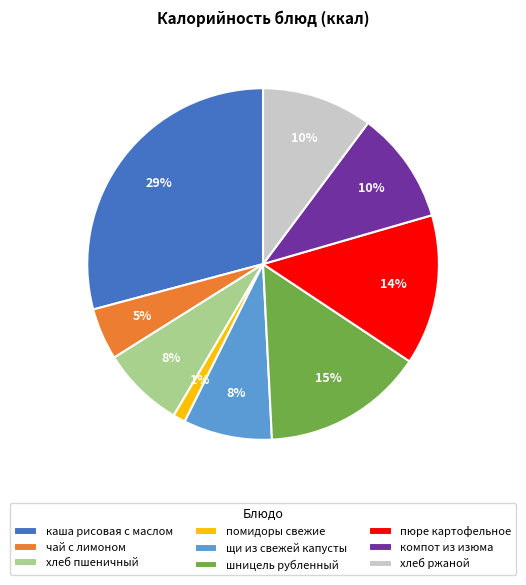

To the nearest percent, what percentage of the pie is помидоры свежие?

1%